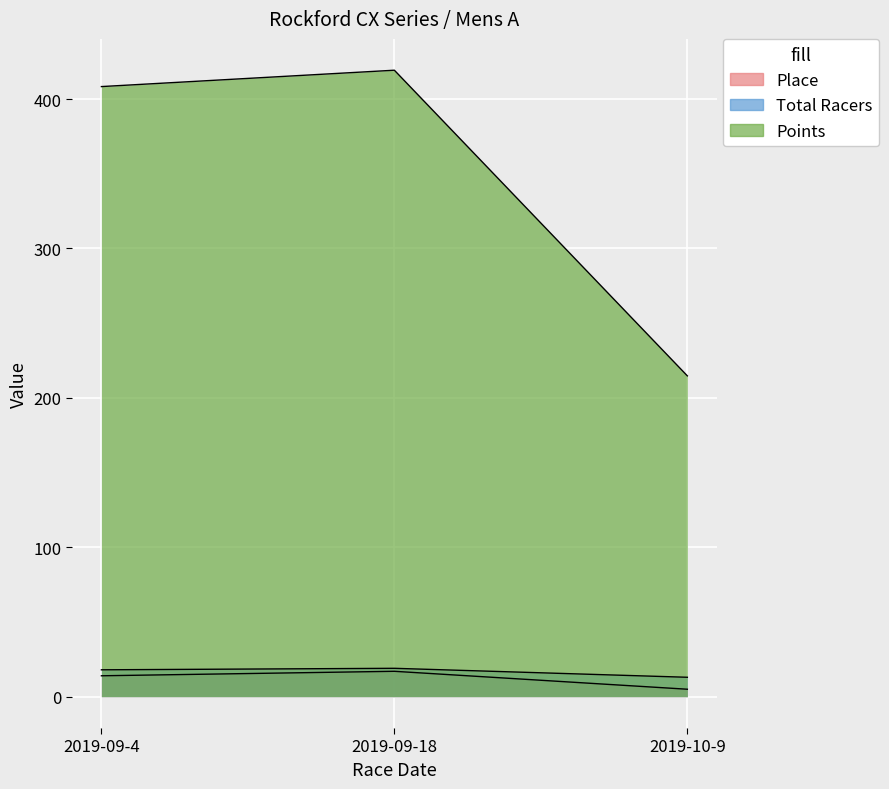

What is the sum of the Place values at 2019-10-9 and 2019-09-4?

19.0